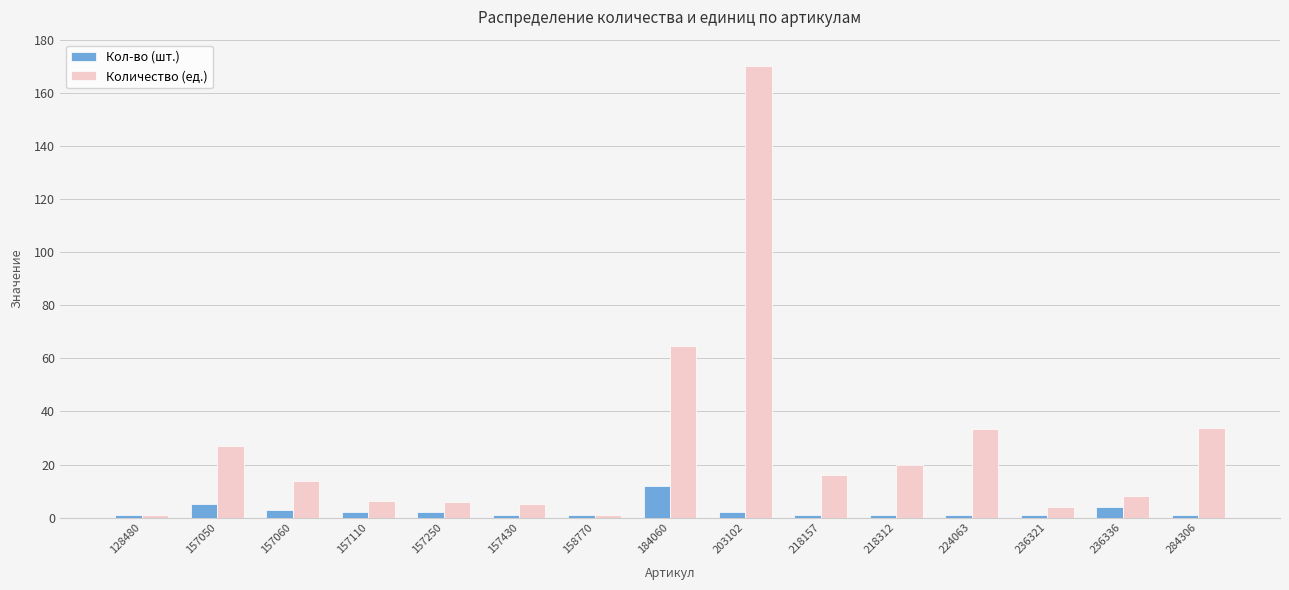

The value of Количество (ед.) at 224063 is 33.5. True or false?

True